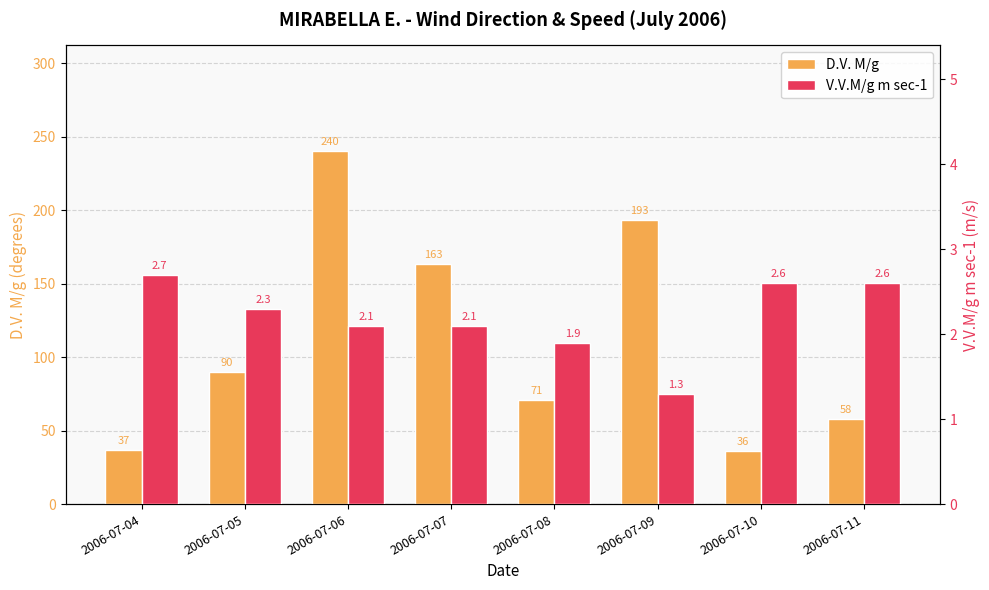

True or false: D.V. M/g has a value of 36.0 at 2006-07-10.

True